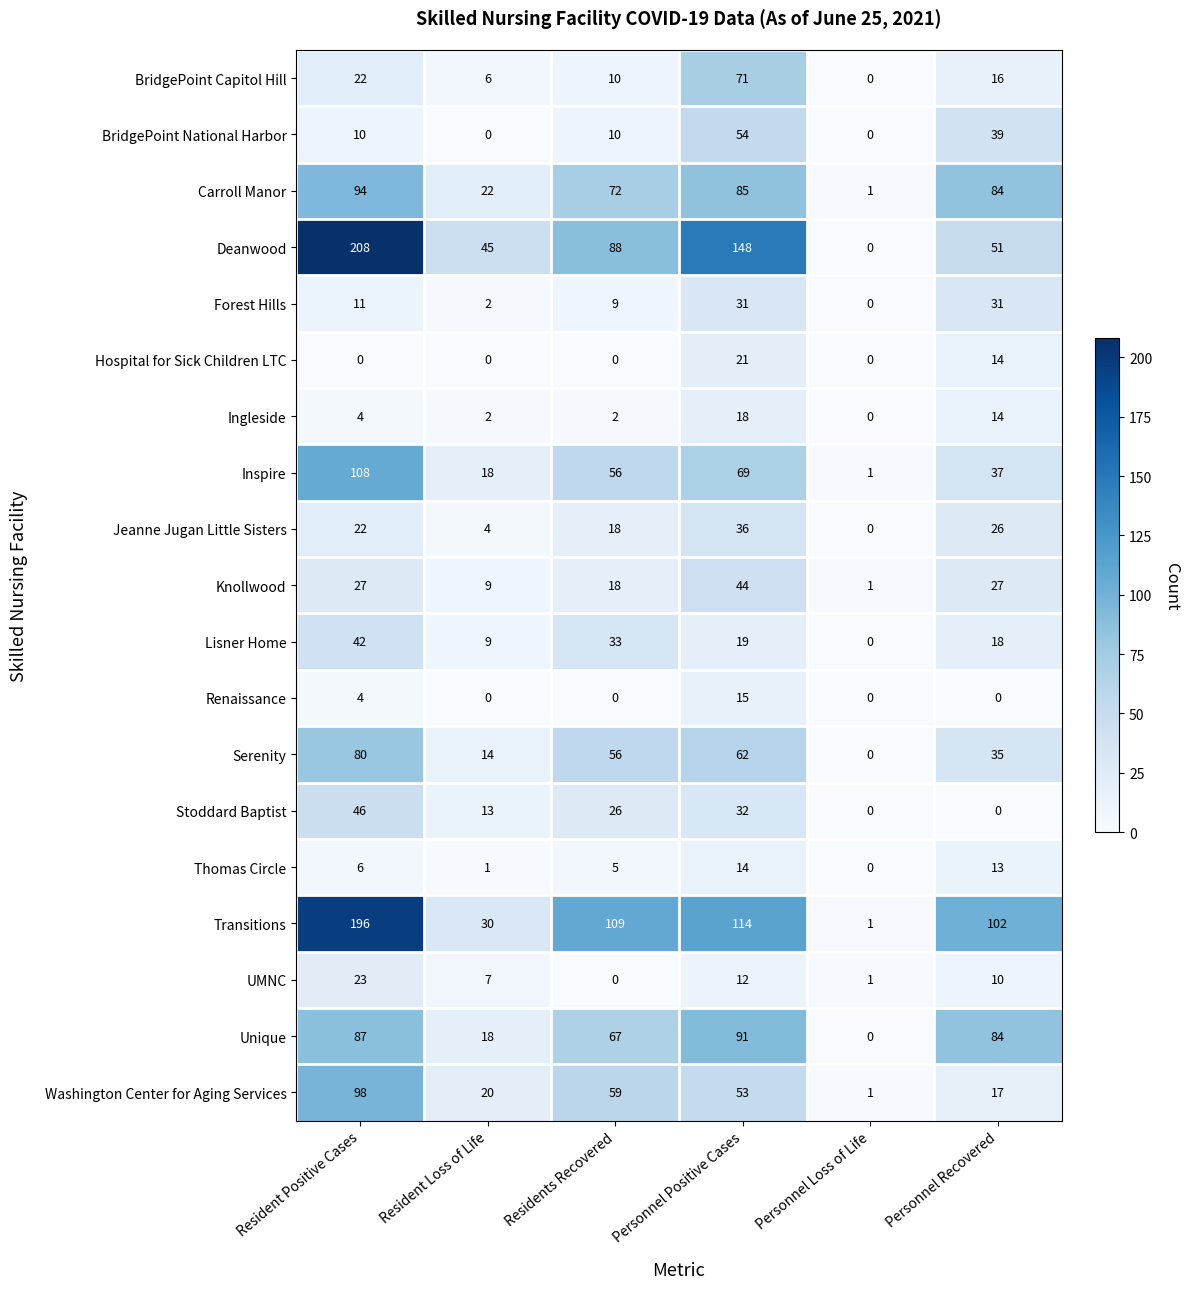

Is it true that UMNC equals 23 at Resident Positive Cases?

True